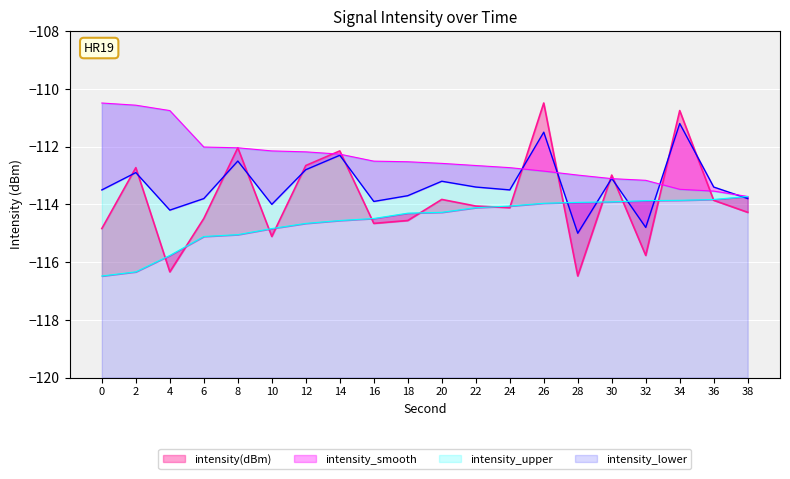

True or false: intensity(dBm) and intensity_upper cross at least once.

True